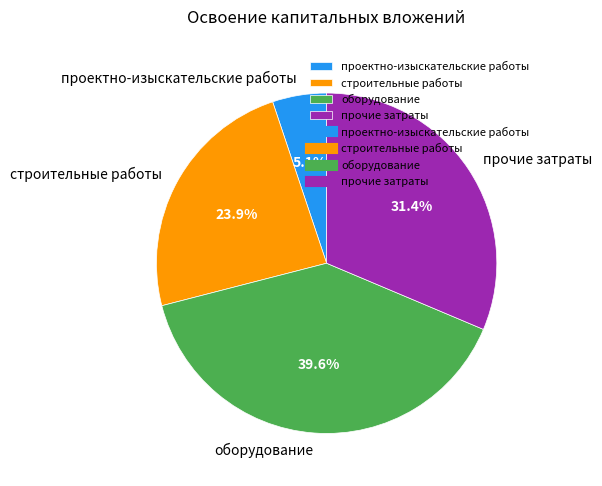

To the nearest percent, what portion does проектно-изыскательские работы represent?

5%